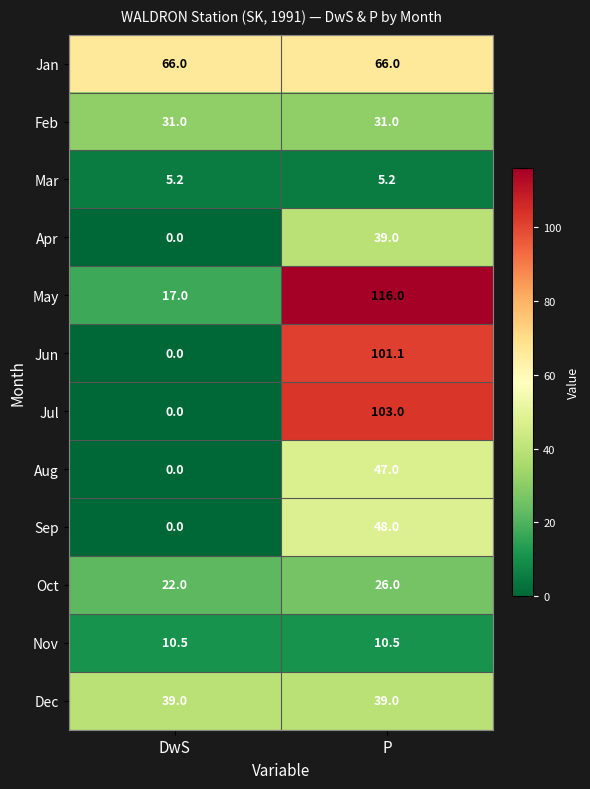

Read the May value at DwS.

17.0